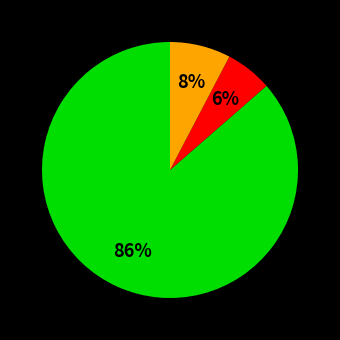

Is there any slice that represents more than half of the pie?

Yes